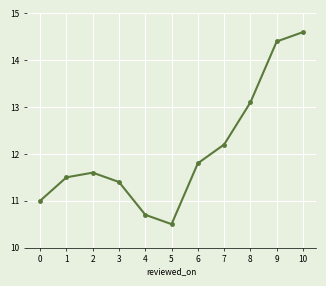

How many interior local peaks (higher than both neighbors) does the data have?

1